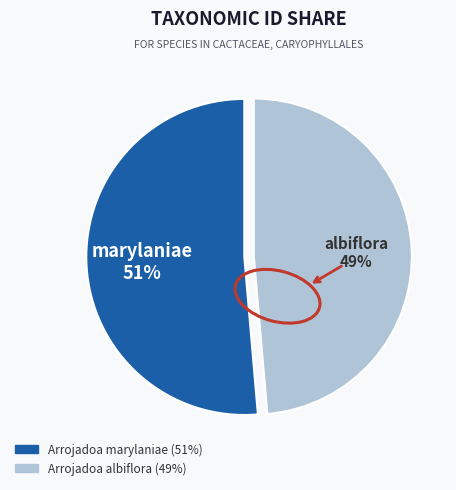

To the nearest percent, what percentage of the pie is Arrojadoa albiflora?

49%